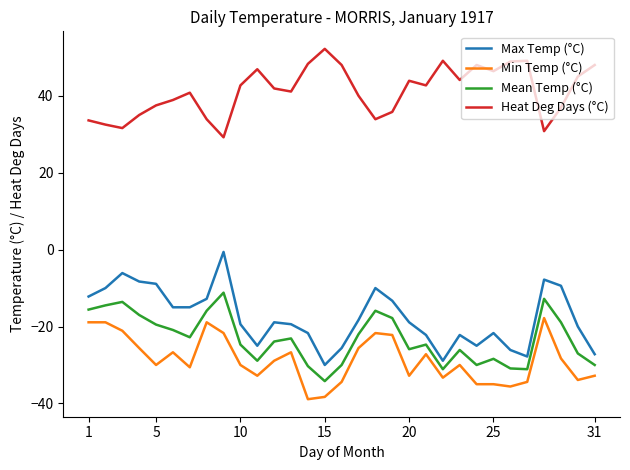

Does the chart have visible grid lines?

No